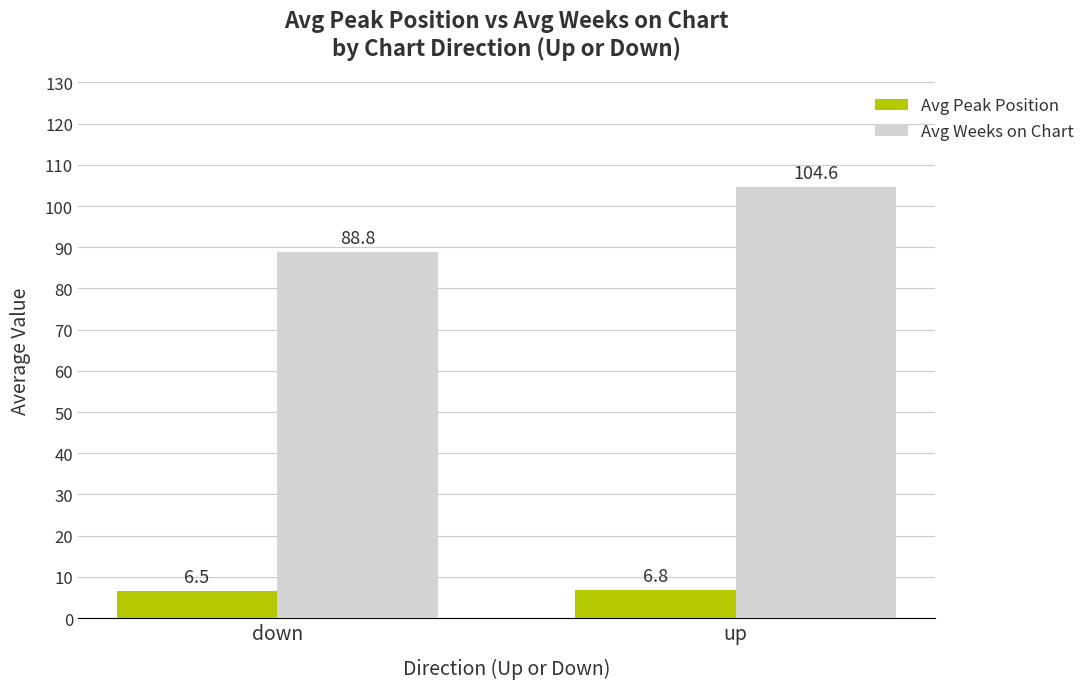

Rank the categories by Avg Weeks on Chart value from lowest to highest.

down, up